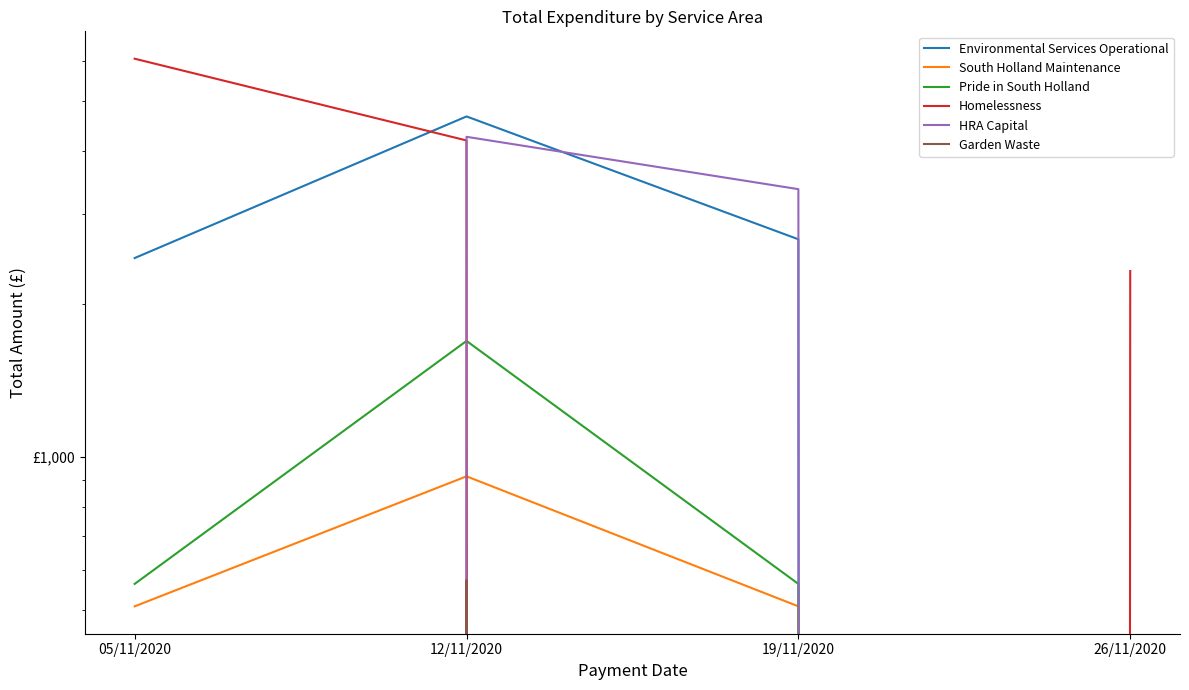

What is the difference between the HRA Capital values at 12/11/2020 and 26/11/2020?

4257.1